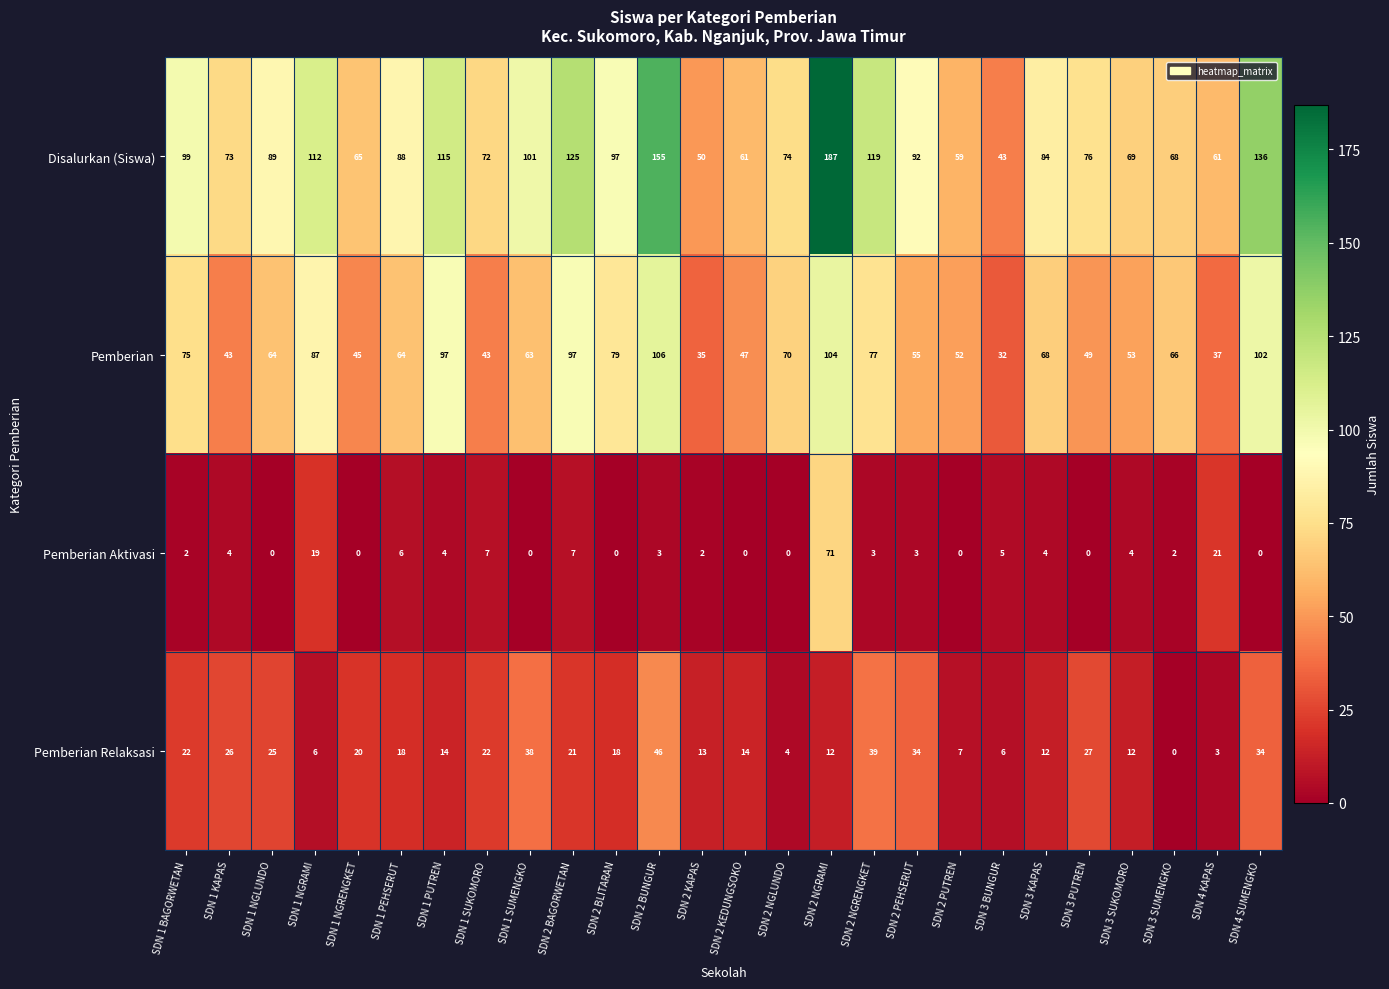

What is the difference between the highest and lowest values at SDN 1 NGRAMI?

106